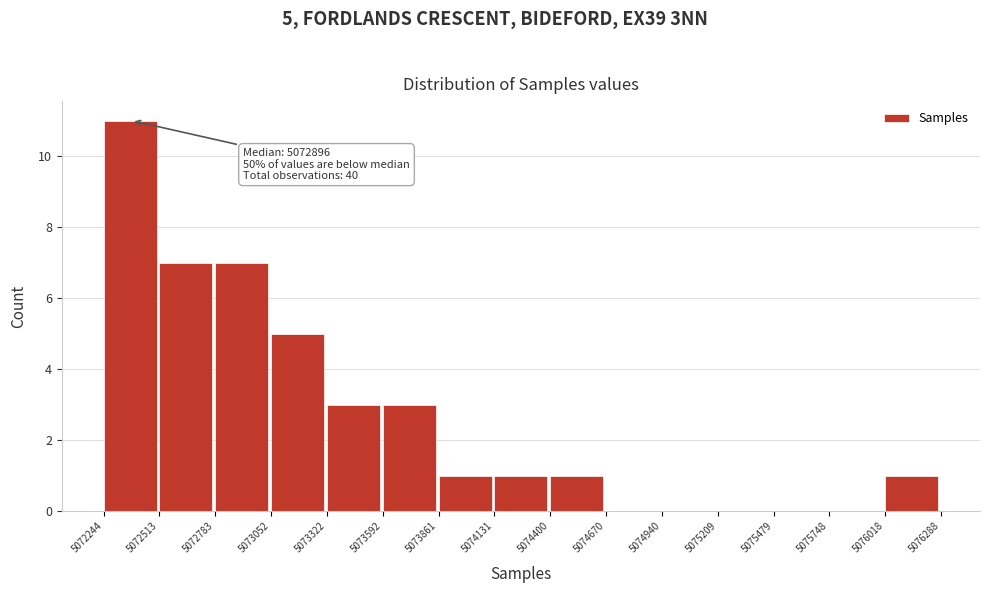

Over which range of the x-axis is the bar tallest?

5072244 to 5072513